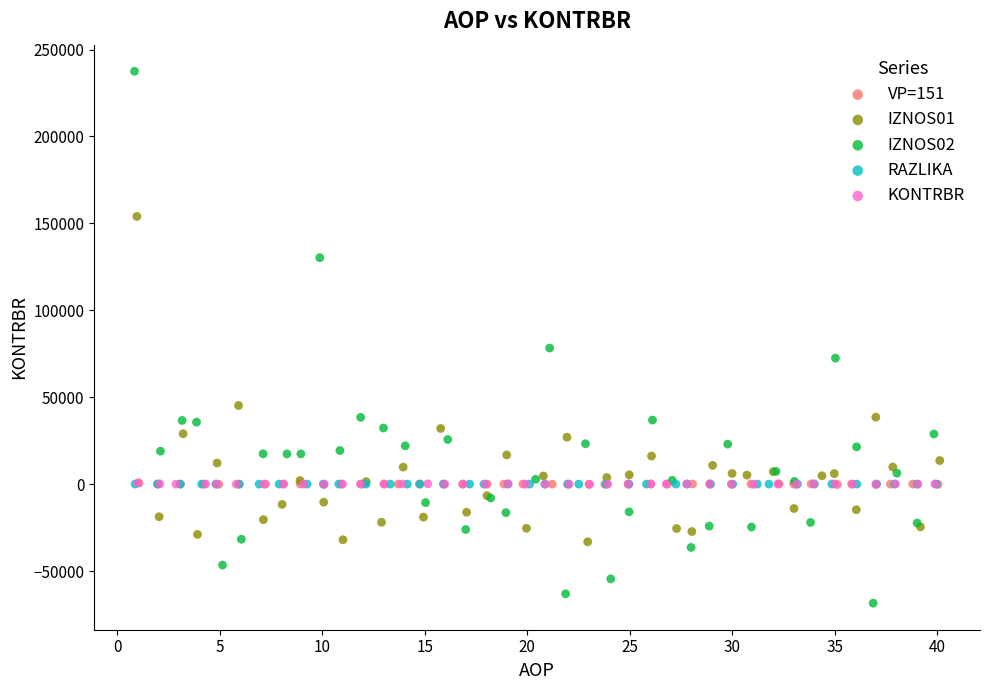

Which series contains the lowest Y value?

IZNOS02